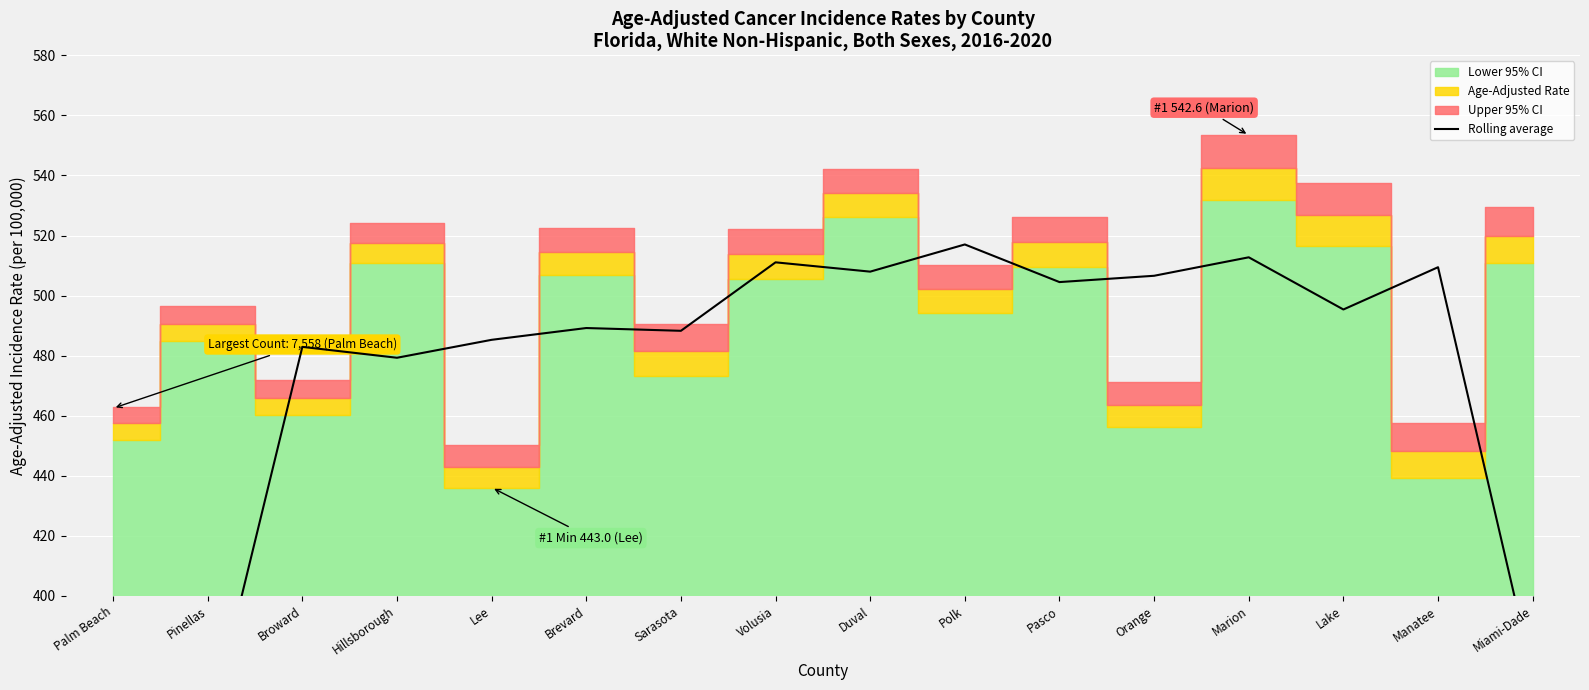

Is it true that the value at Hillsborough is 650.1?

False